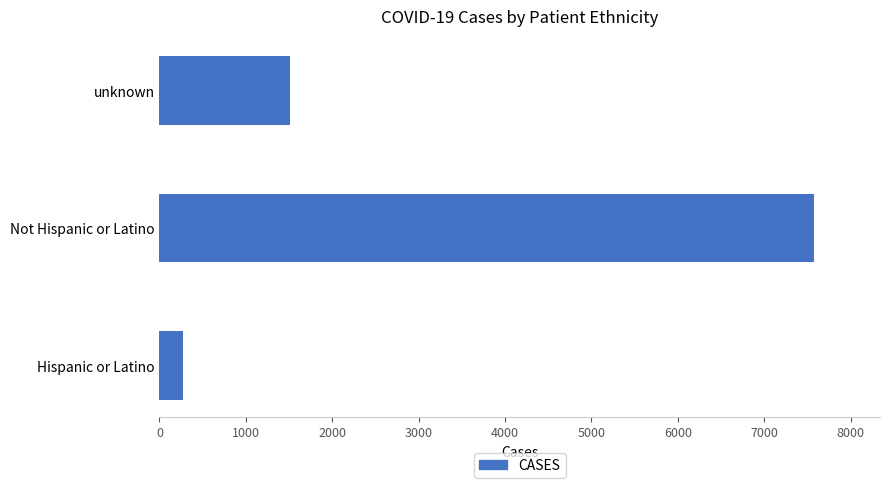

What is the difference between the maximum and minimum values?

7311